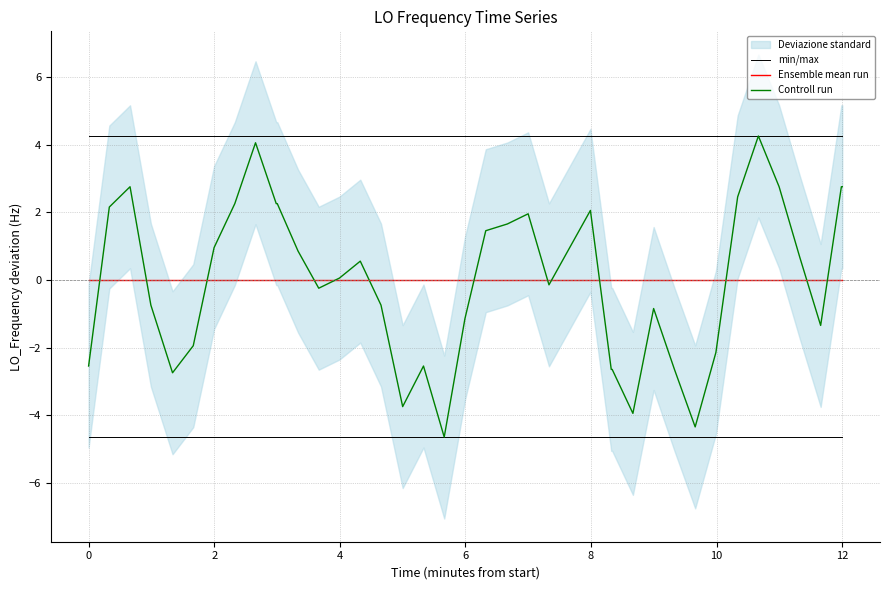

Which series has the widest spread of values?

Controll run